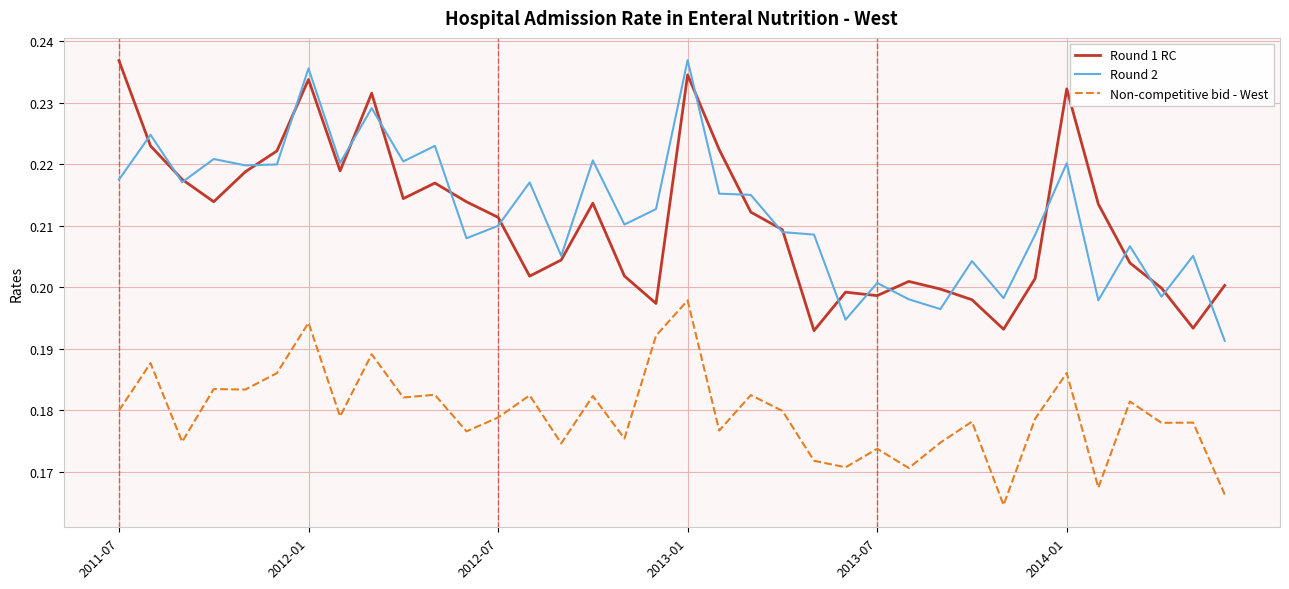

True or false: Non-competitive bid - West and Round 2 intersect in this chart.

False